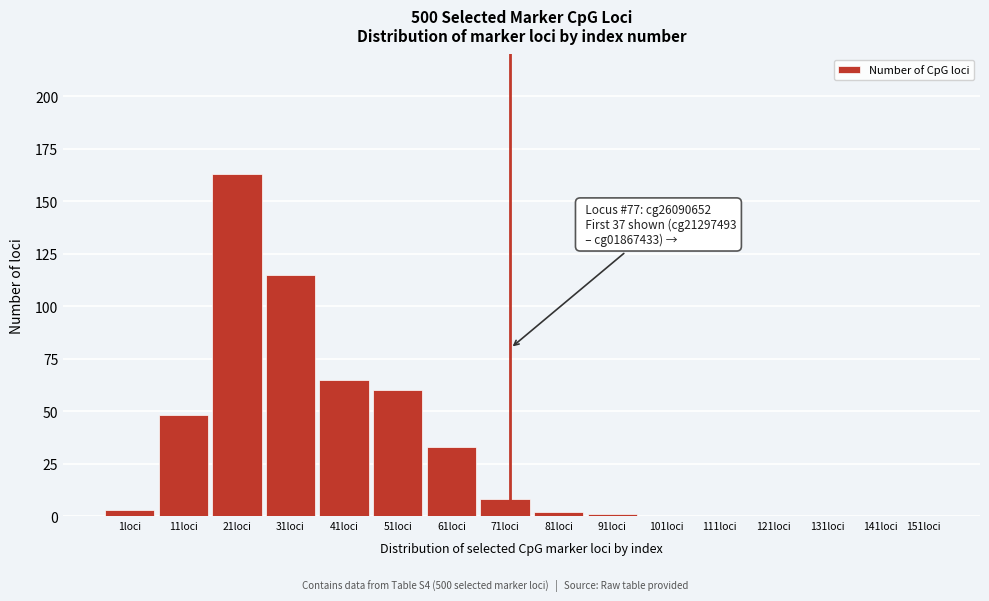

Reading left to right, list all the values displayed in this chart.

1loci=3	11loci=48	21loci=163	31loci=115	41loci=65	51loci=60	61loci=33	71loci=8	81loci=2	91loci=1	101loci=0	111loci=0	121loci=0	131loci=0	141loci=0	151loci=0